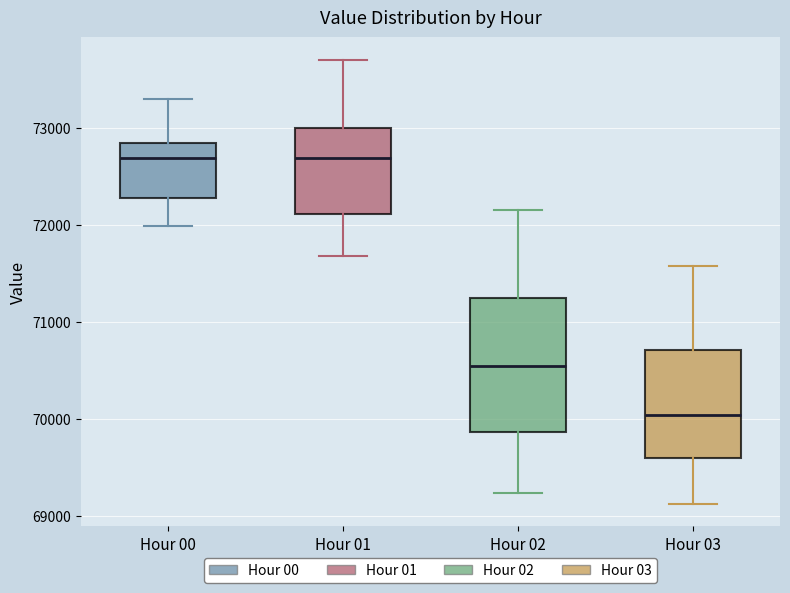

Comparing the boxes themselves (not the whiskers), which one is the tallest?

Hour 02